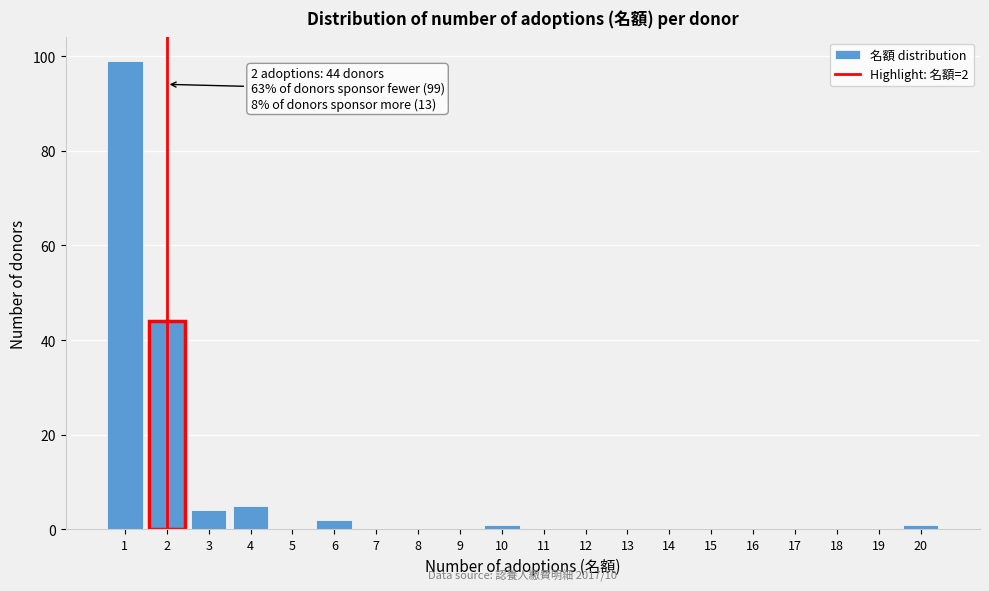

Reading left to right, transcribe all the data shown in this chart.

1=99	2=44	3=4	4=5	5=0	6=2	7=0	8=0	9=0	10=1	11=0	12=0	13=0	14=0	15=0	16=0	17=0	18=0	19=0	20=1